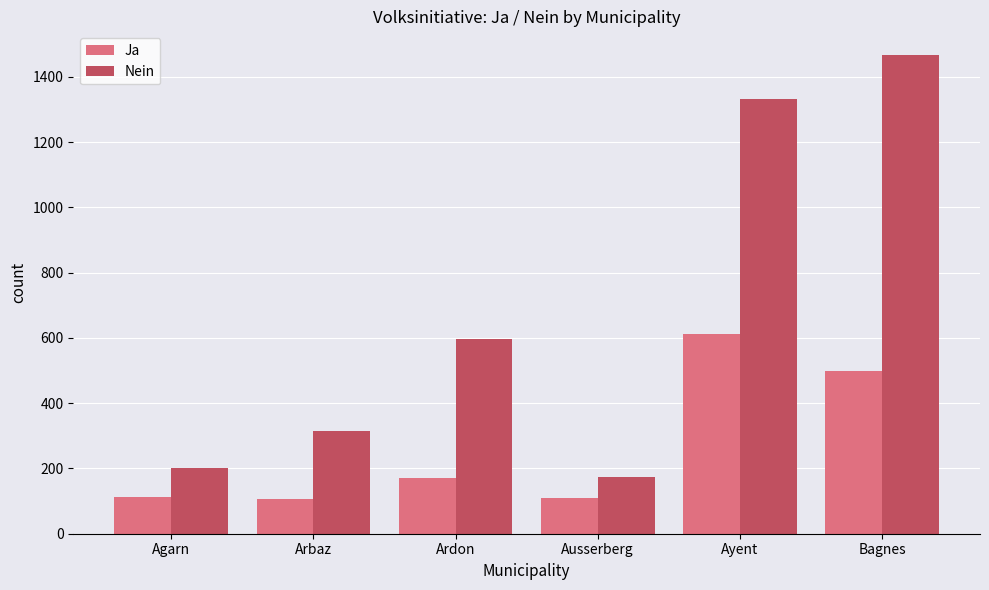

What is the difference between the second highest and second lowest values in the Ja series?

390